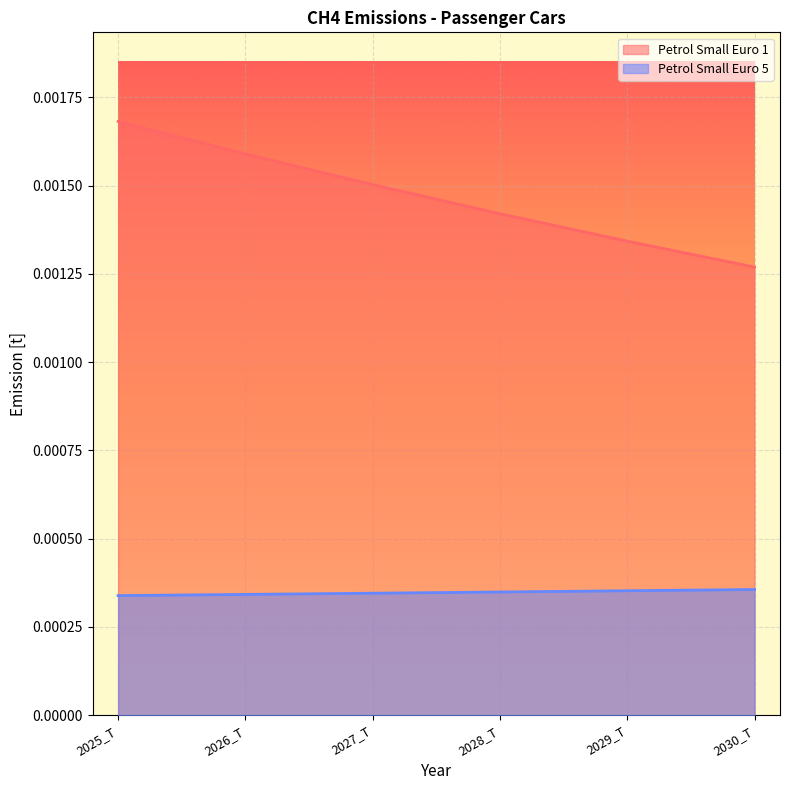

What is the label of the 5th point from the right?

2026_T